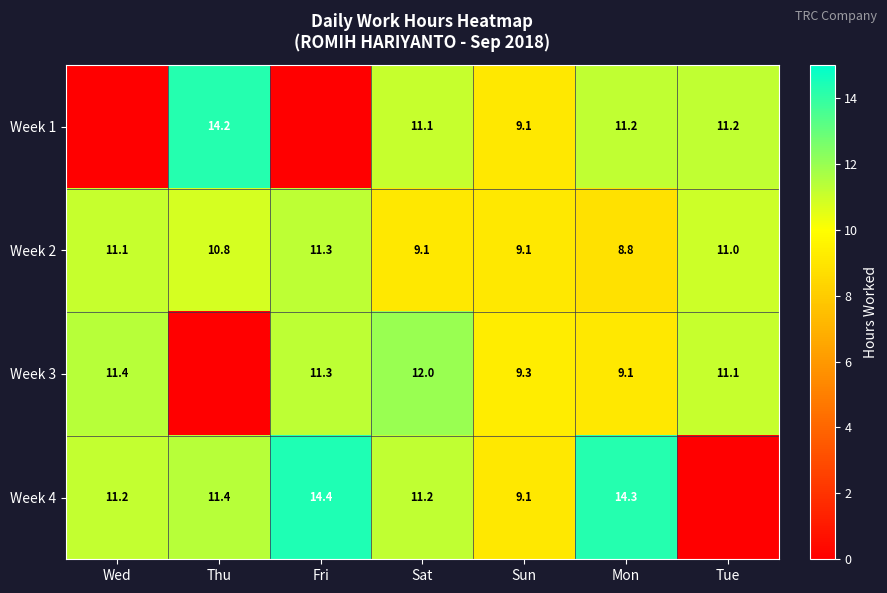

Is it true that Week 4 equals 3.8 at Sat?

False